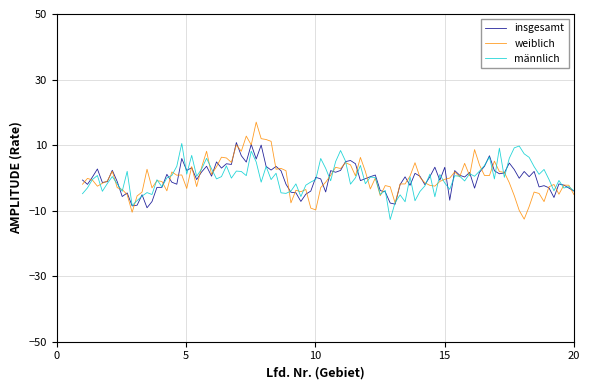

What is the difference between the maximum and minimum values in the insgesamt series?

19.9